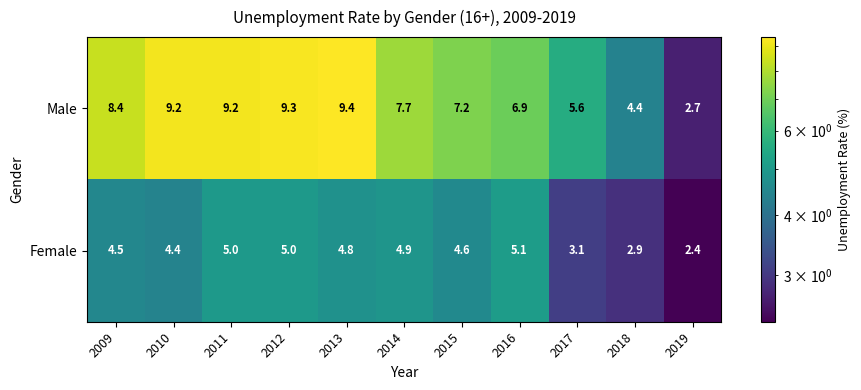

Which series has the largest total across all categories?

Male